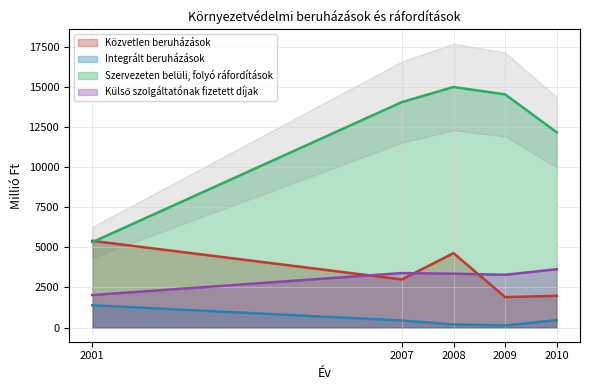

What is the difference between the second highest and second lowest values in the Külső szolgáltatónak fizetett díjak series?

106